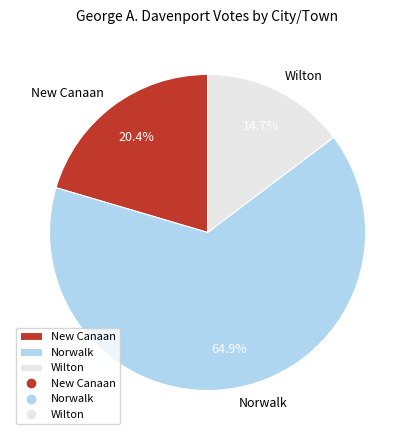

How many segments does this pie chart have?

3